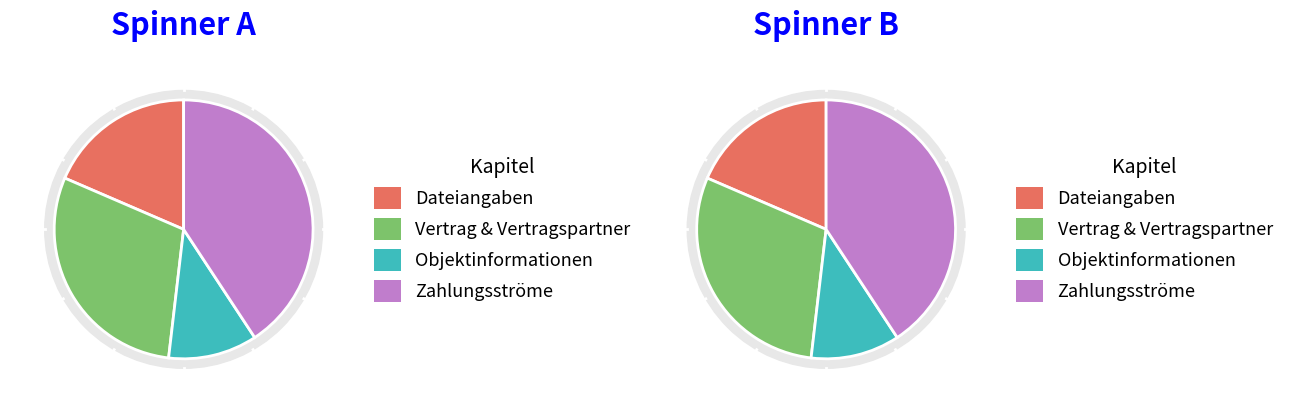

How many segments does this pie chart have?

4